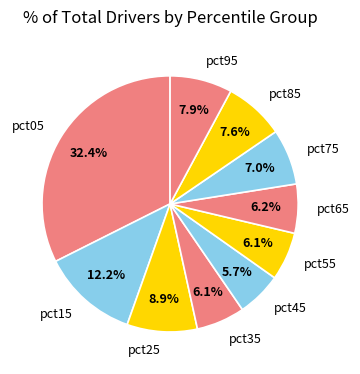

What is the ratio of the value at pct65 to the value at pct25?

0.7